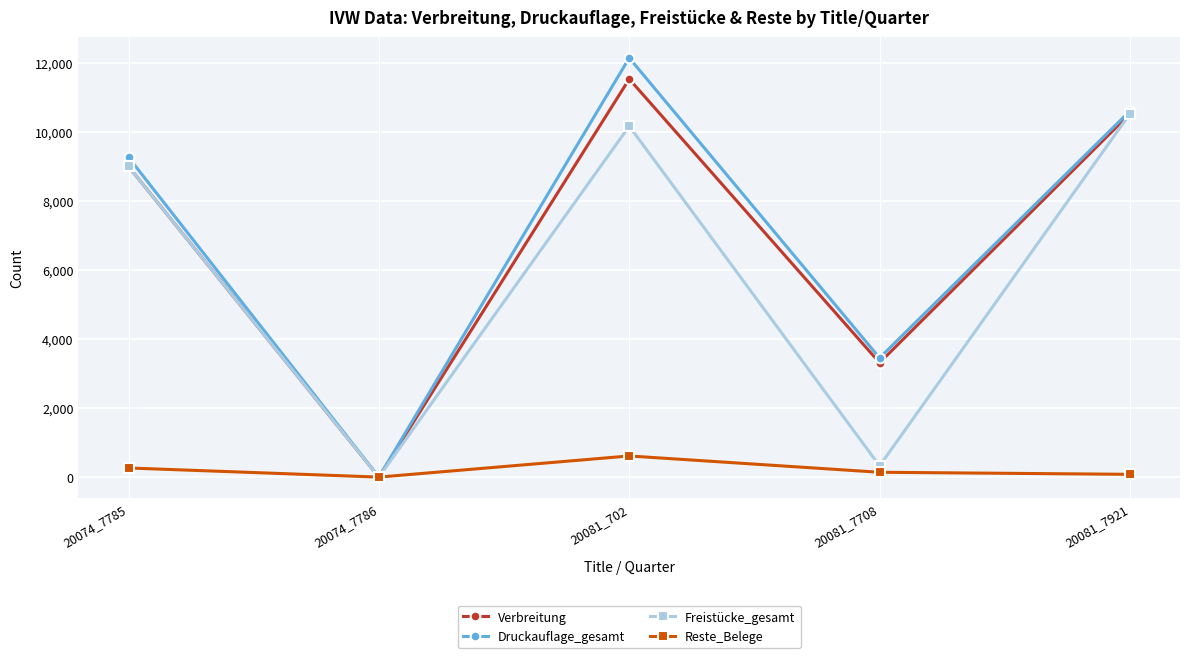

The value of Druckauflage_gesamt at 20081_702 is 12136. True or false?

True